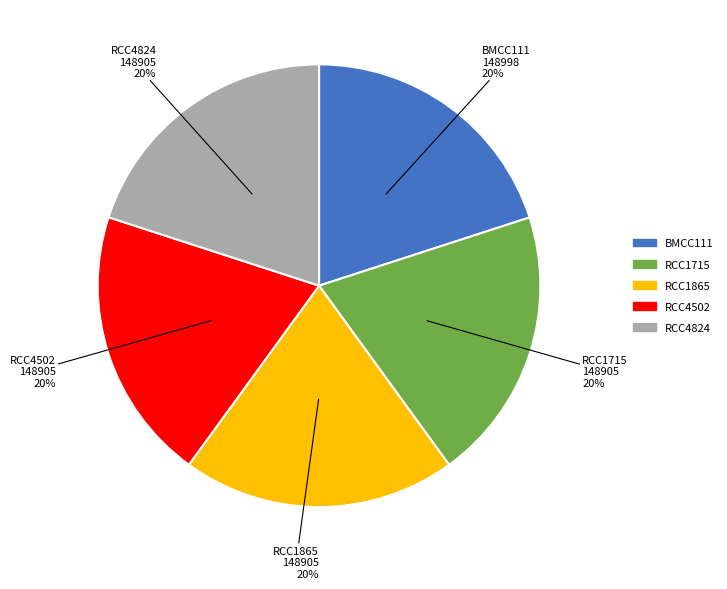

To the nearest percent, what is the combined percentage of RCC1865 and RCC4502?

40%